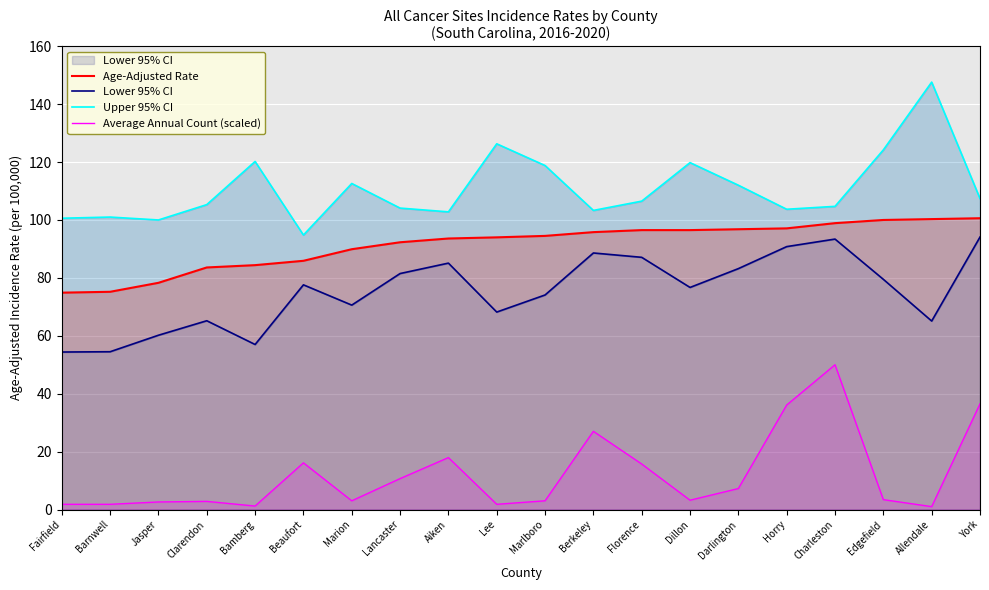

What is the sum of the Average Annual Count (scaled) values at Horry and Allendale?

37.1